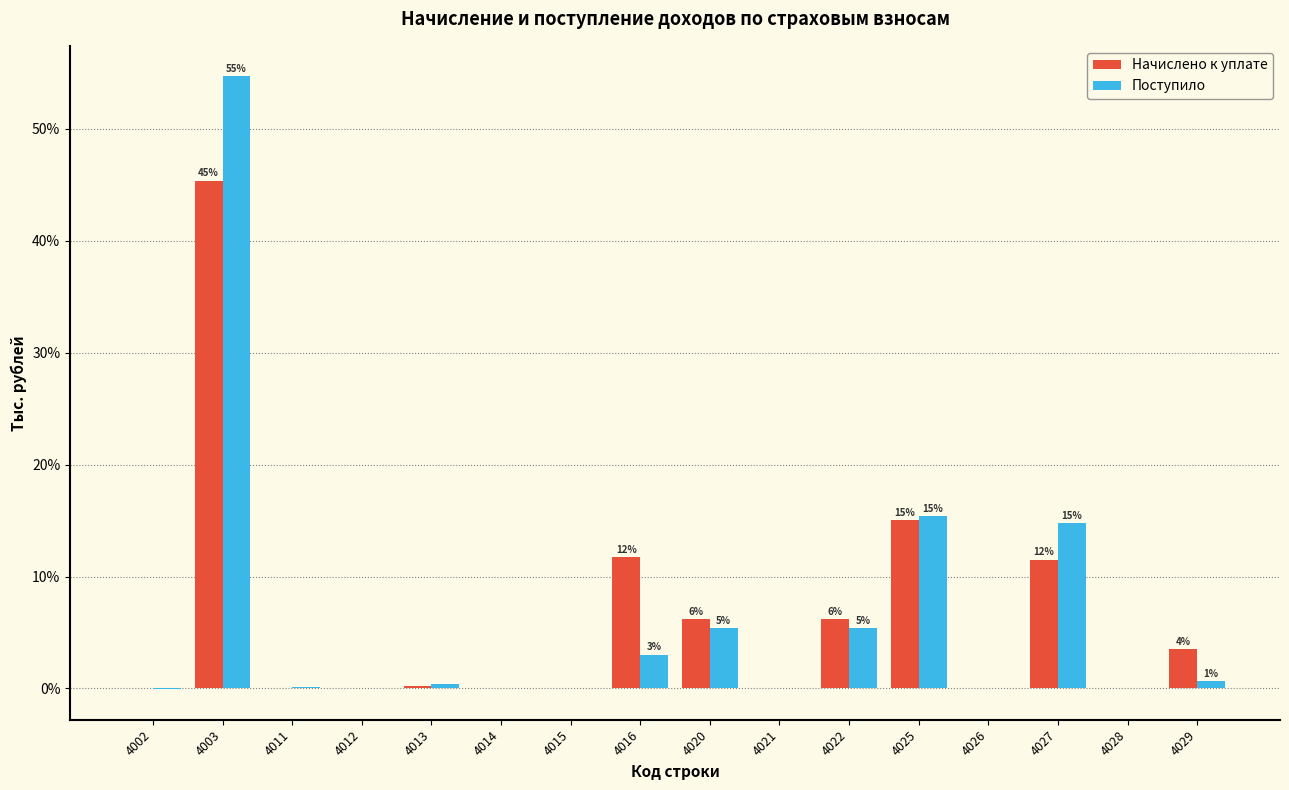

What is the sum of all Поступило values?

99.9